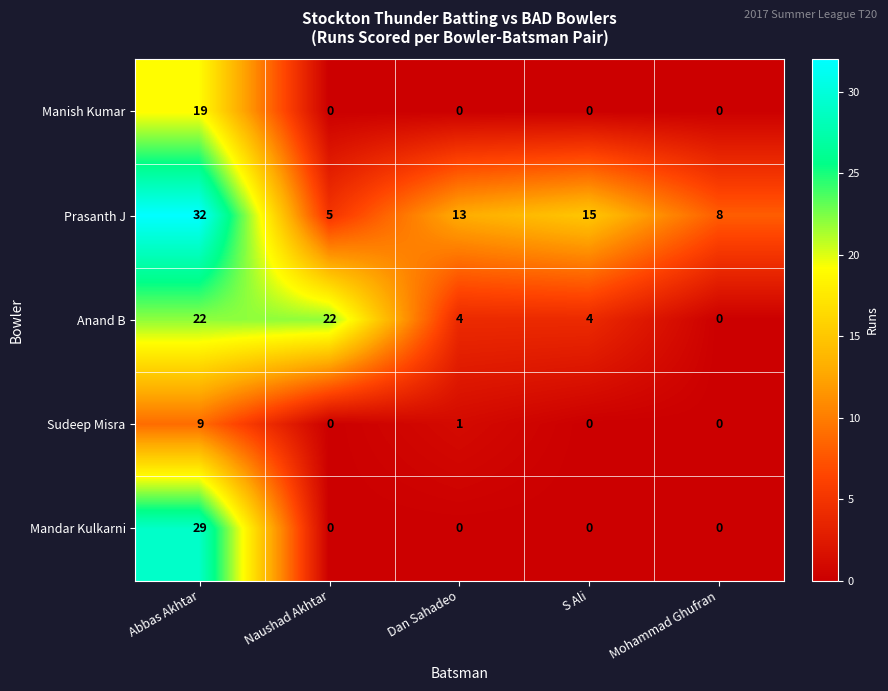

Rank the series by their maximum value, from highest to lowest.

Prasanth J, Mandar Kulkarni, Anand B, Manish Kumar, Sudeep Misra